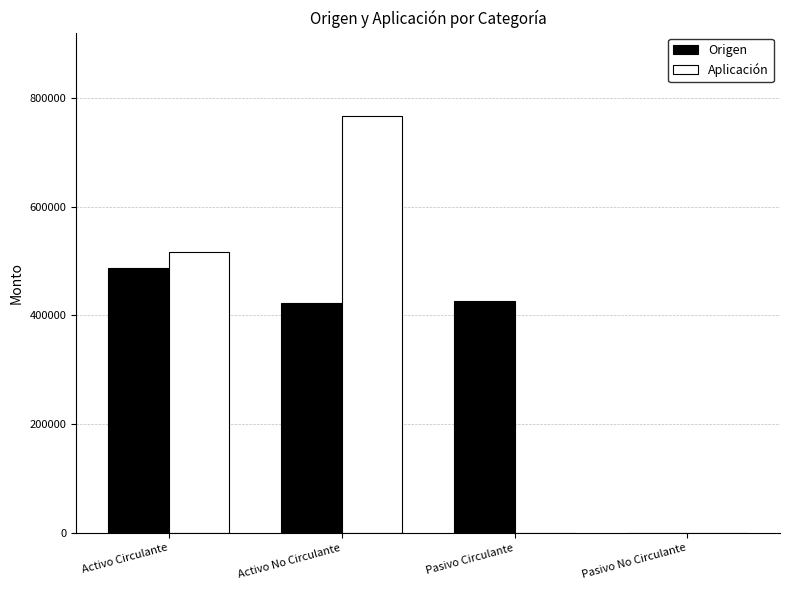

Reading left to right, transcribe all the data shown in this chart.

Origen: 486794.3	423511.5	427396.4	0.0
Aplicación: 517139.0	767003.0	0.0	0.0